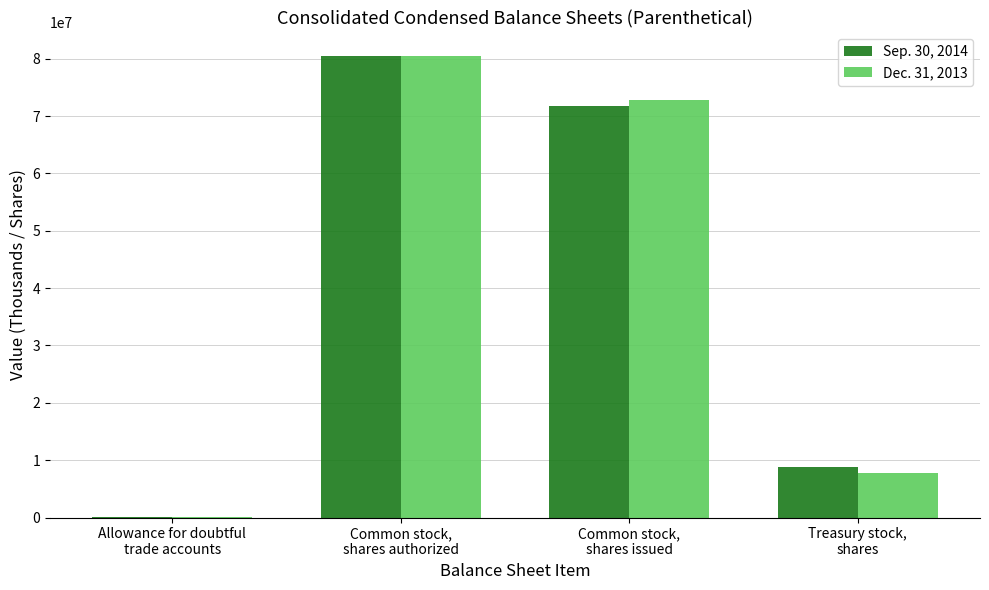

How many distinct data groups are displayed?

2